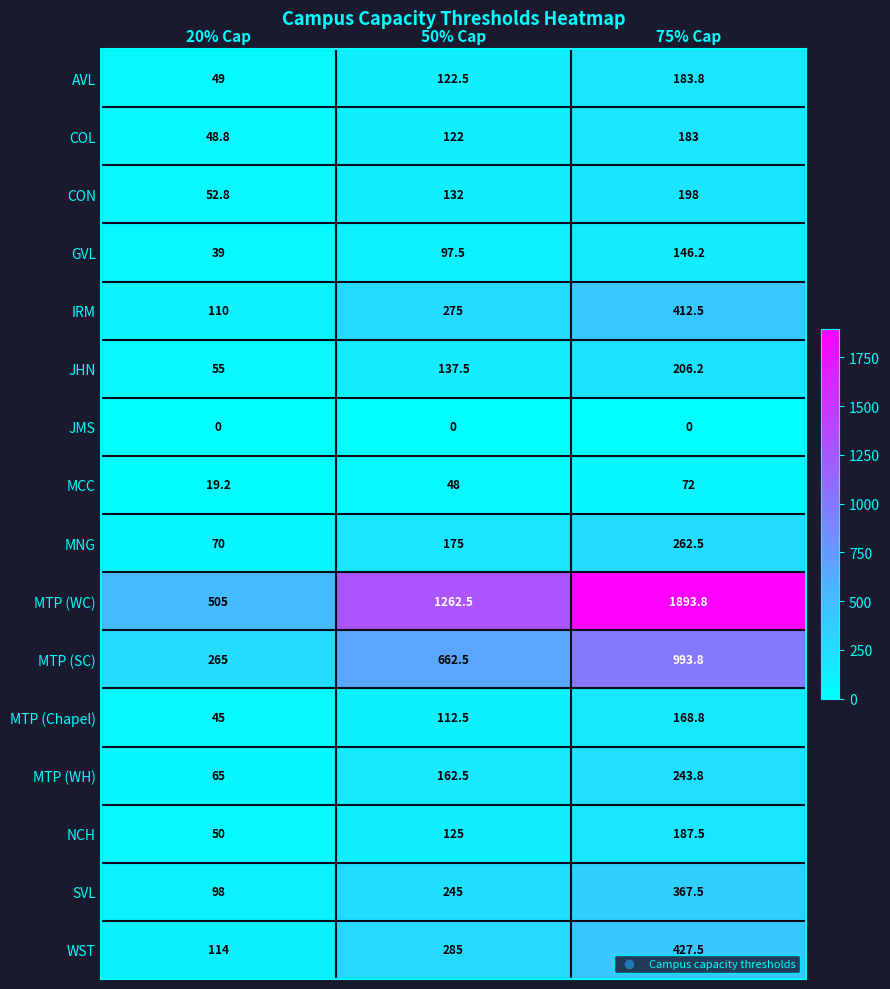

What is the spread (max minus min) of values at 75% Cap?

1893.8